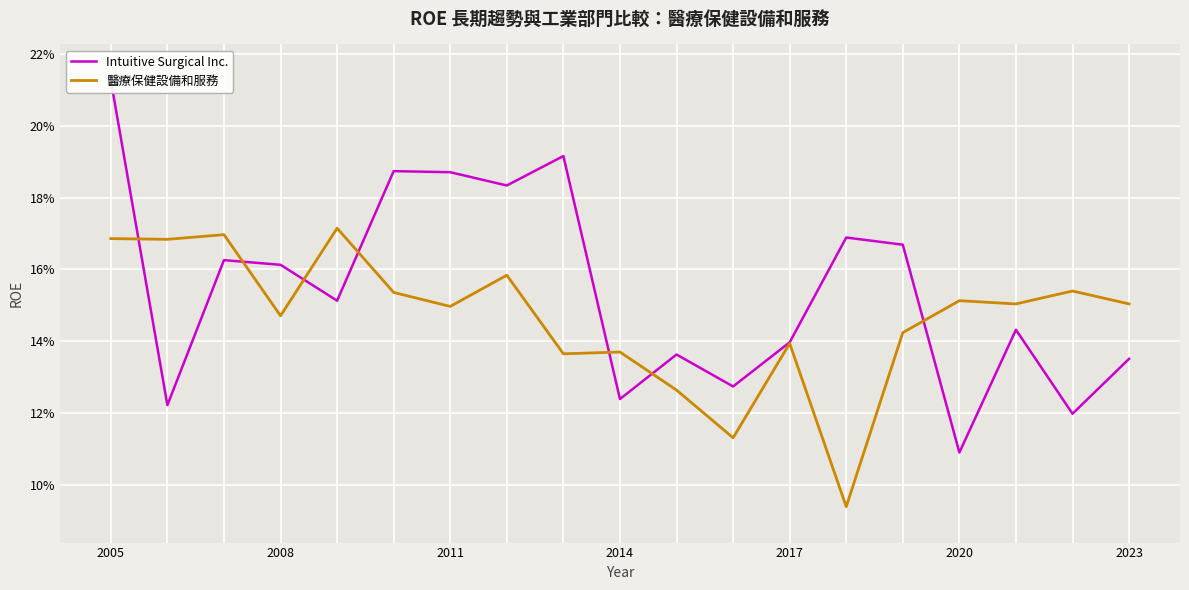

What position from the right is 12?

7